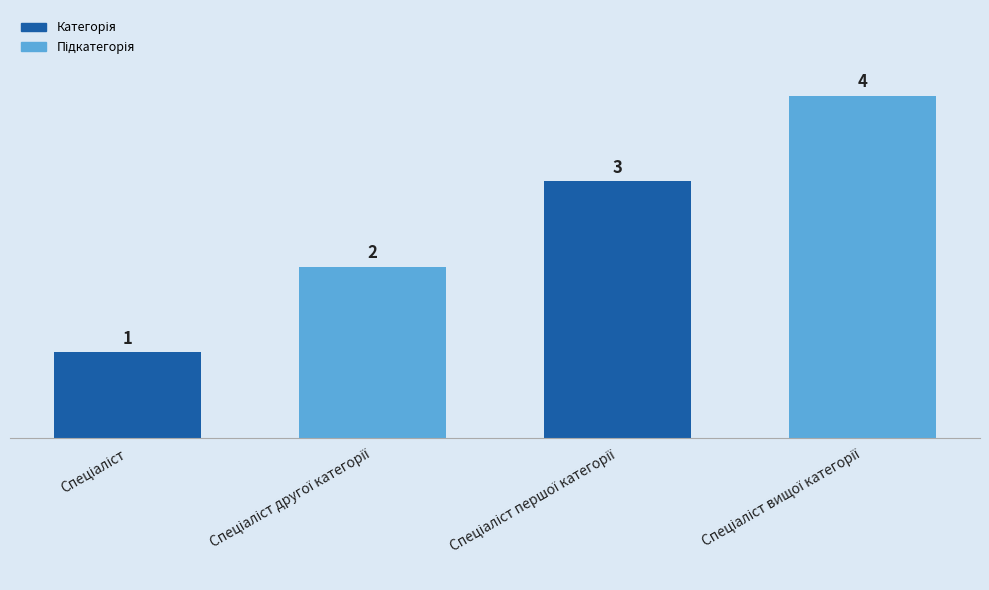

What is the sum of all values?

10